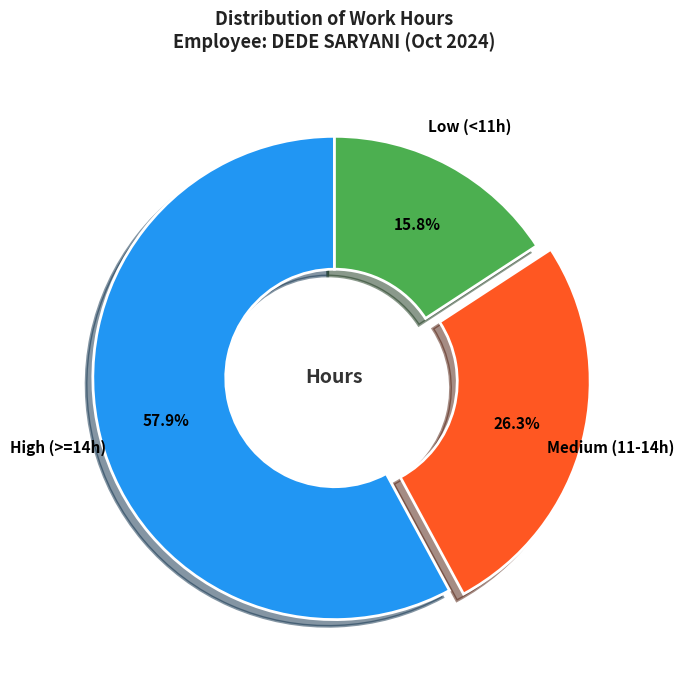

To the nearest percent, what is the difference between the largest and smallest slice percentages?

42%